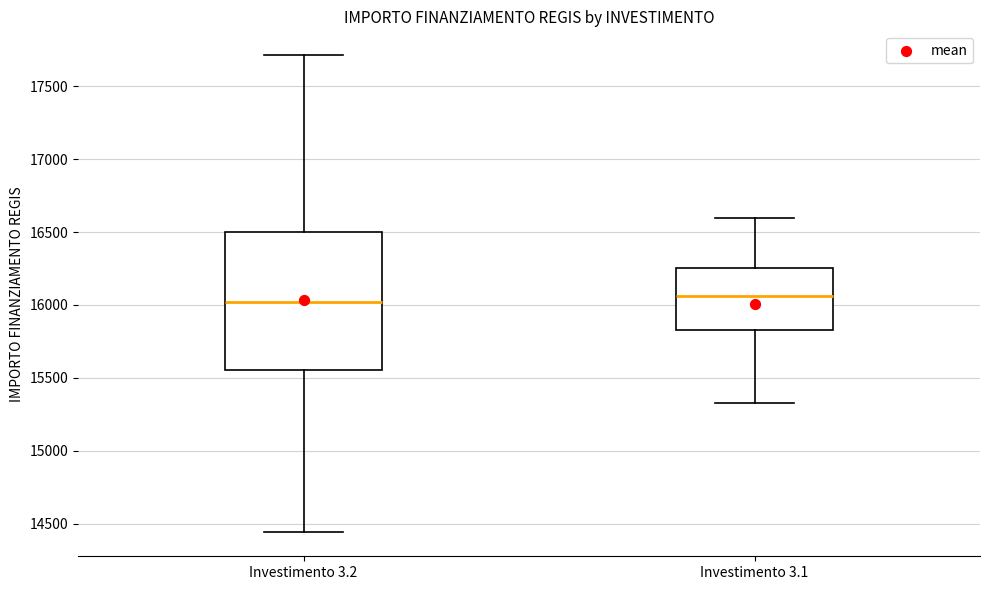

Reading left to right, read every box against the y-axis: the position of its median line, the range the box covers, and the ends of its whiskers. The values are not printed on the chart, so give them approximately, as read against the axis.

Investimento 3.2: median 16000, box 15550 to 16500, whiskers 14450 to 17700
Investimento 3.1: median 16050, box 15850 to 16250, whiskers 15350 to 16600